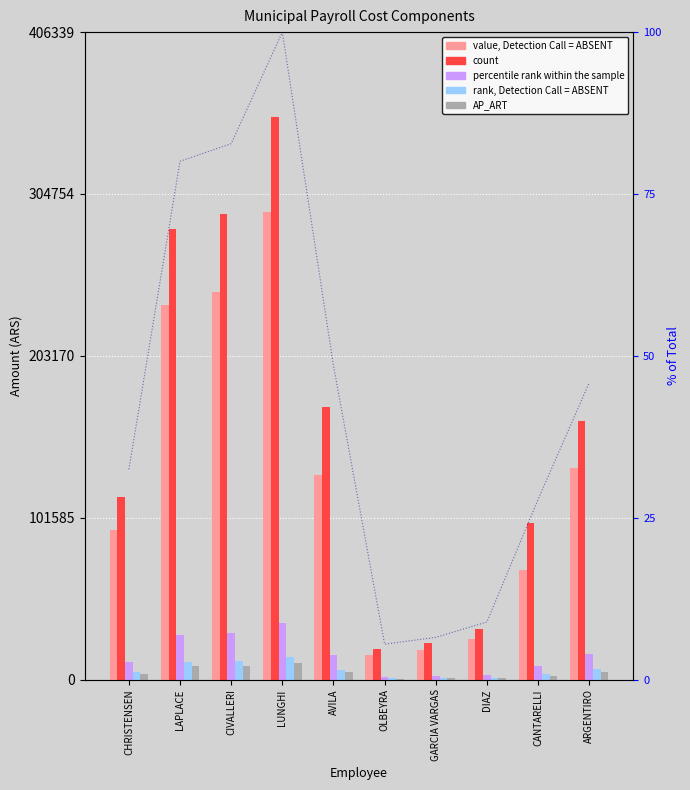

What is the total value across all series at ARGENTIRO?

322047.0